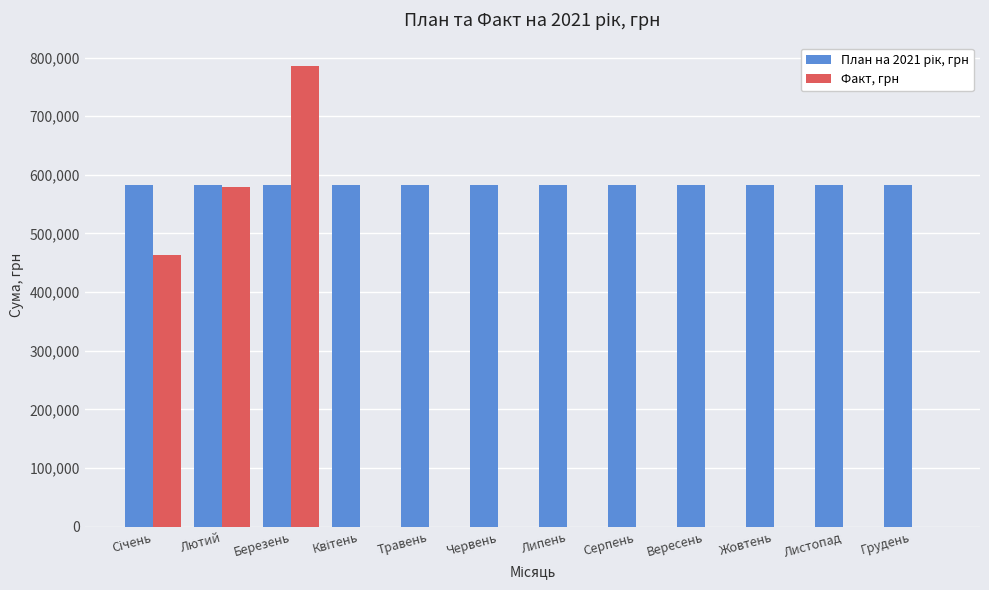

What is the average value of the Факт, грн series?

152462.2